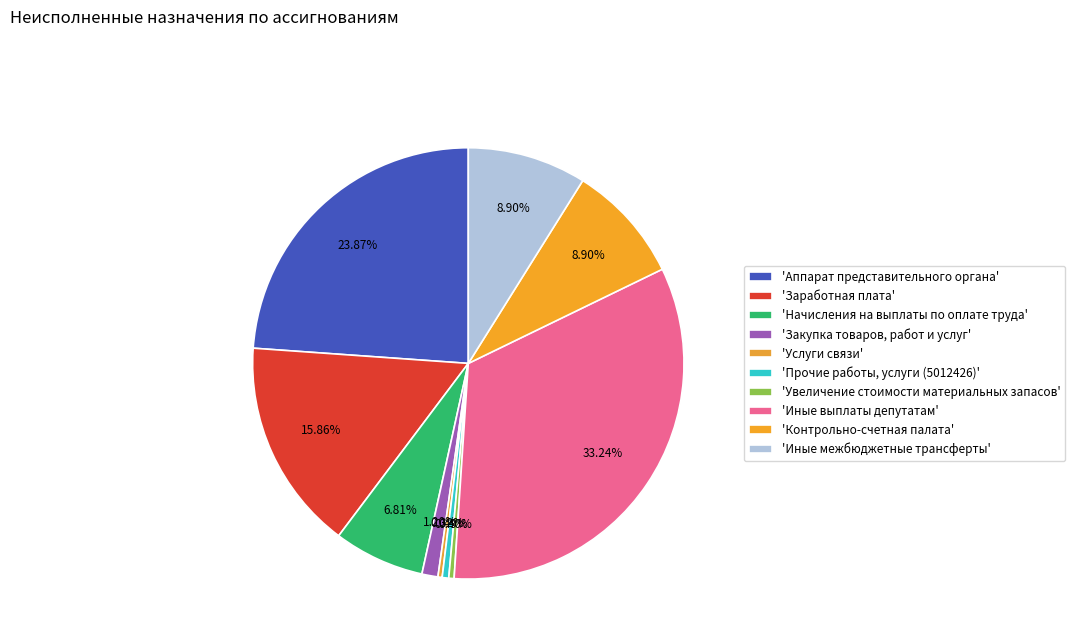

Count the number of slices in the pie.

10